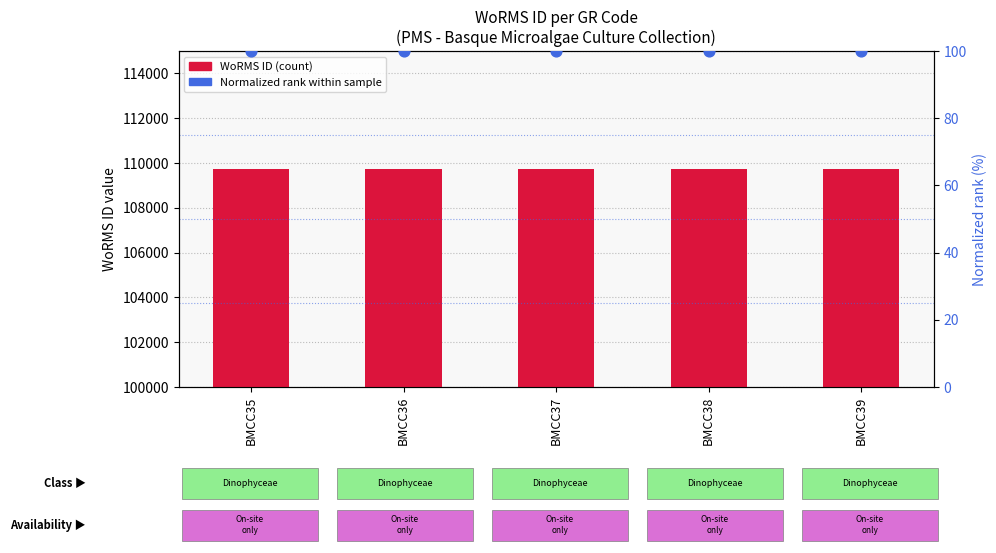

Is the value of WoRMS ID at BMCC39 greater than the value of Normalized rank at BMCC39?

Yes